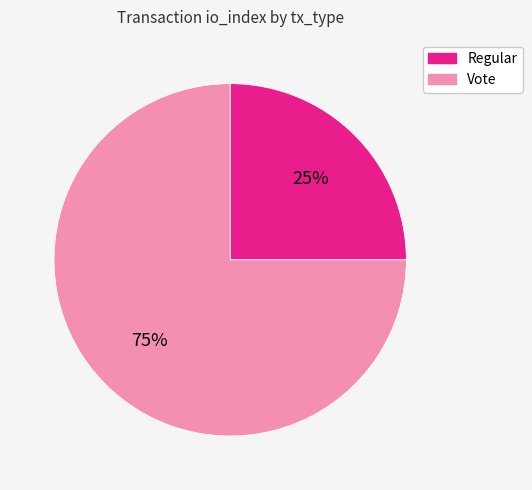

Is the sum of Regular and Vote greater than half?

Yes